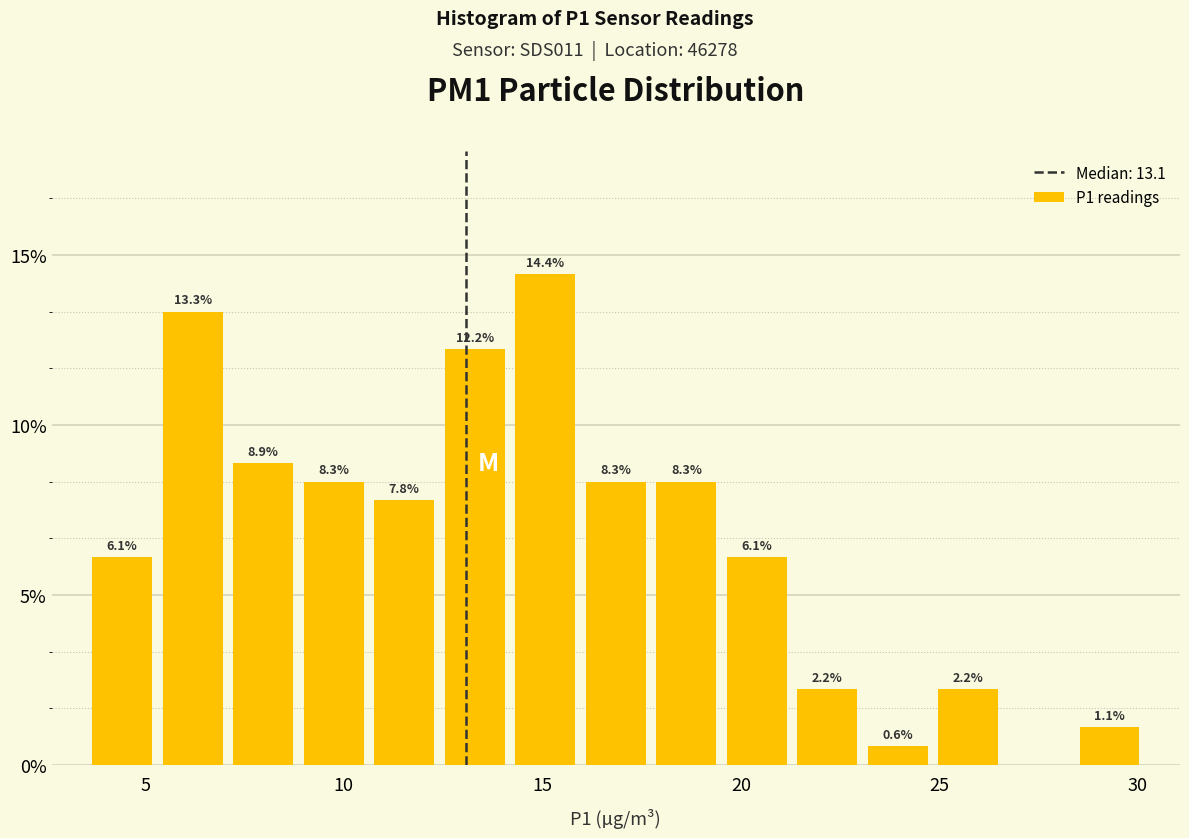

Around what value on the x-axis is the tallest bar? Give the approximate position of its centre, as read against the axis.

15.0